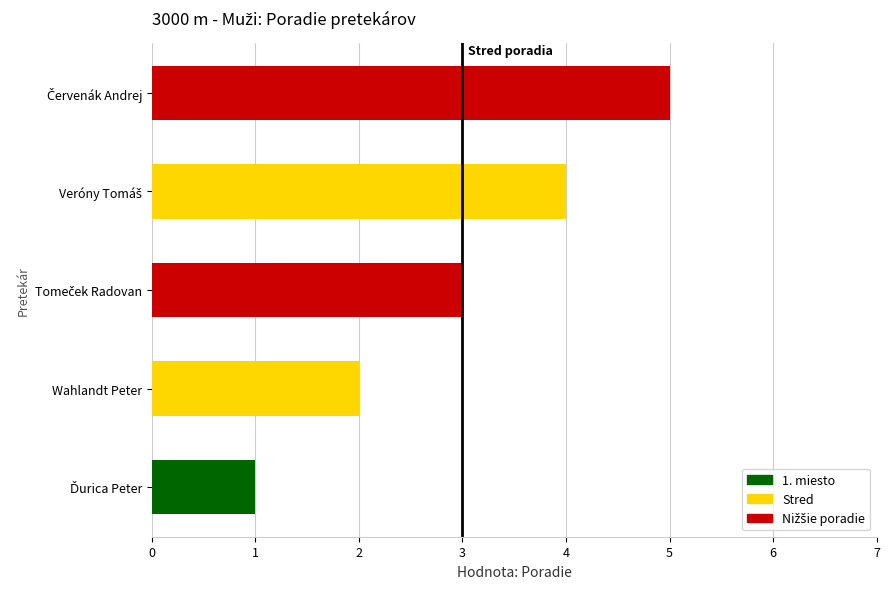

What is the difference between the second highest and minimum values?

3